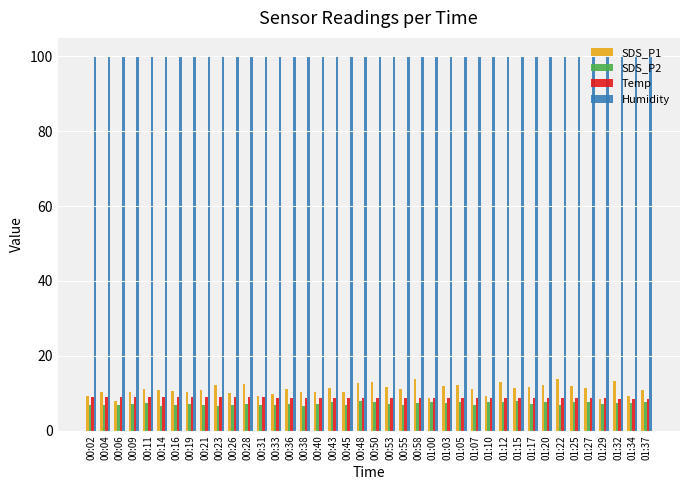

What is the spread (max minus min) of values at 00:04?

93.0